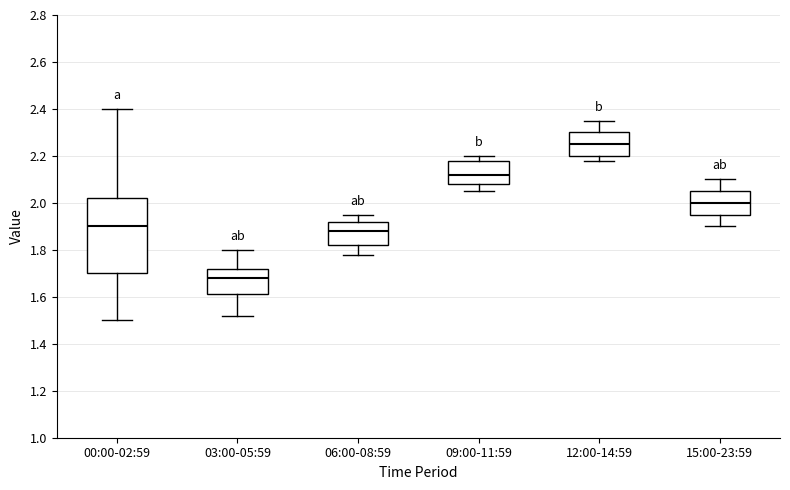

Reading left to right, transcribe this box plot: for each box, give where its median line is, the range the box spans, and where its two whiskers end, as read against the y-axis. The values are not printed on the chart, so give them approximately, as read against the axis.

00:00-02:59: median 1.90, box 1.70 to 2.02, whiskers 1.50 to 2.40
03:00-05:59: median 1.68, box 1.62 to 1.72, whiskers 1.52 to 1.80
06:00-08:59: median 1.88, box 1.82 to 1.92, whiskers 1.78 to 1.96
09:00-11:59: median 2.12, box 2.08 to 2.18, whiskers 2.06 to 2.20
12:00-14:59: median 2.26, box 2.20 to 2.30, whiskers 2.18 to 2.36
15:00-23:59: median 2.00, box 1.96 to 2.06, whiskers 1.90 to 2.10